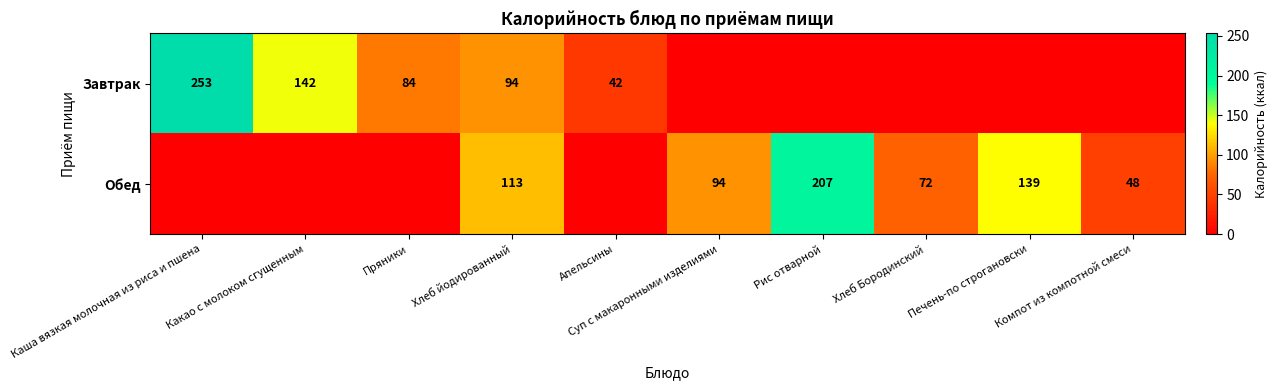

Is it true that Завтрак equals 94 at Хлеб йодированный?

True